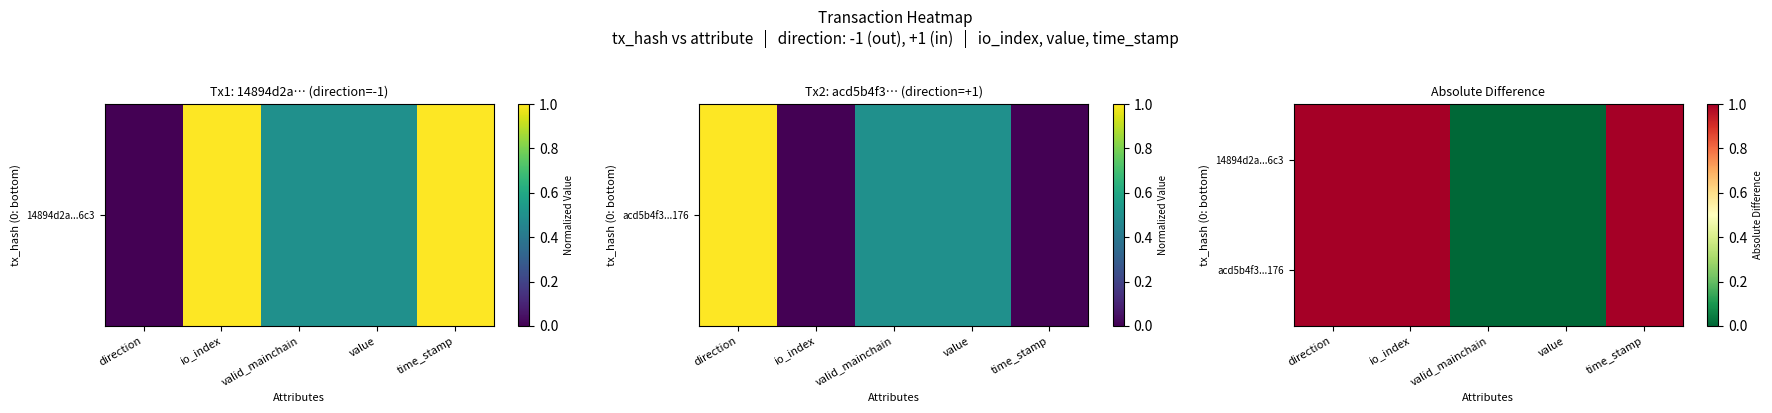

Reading right to left, transcribe all the data shown in this chart.

14894d2a...6c3: time_stamp=1	value=0	valid_mainchain=0	io_index=1	direction=1
acd5b4f3...176: time_stamp=1	value=0	valid_mainchain=0	io_index=1	direction=1